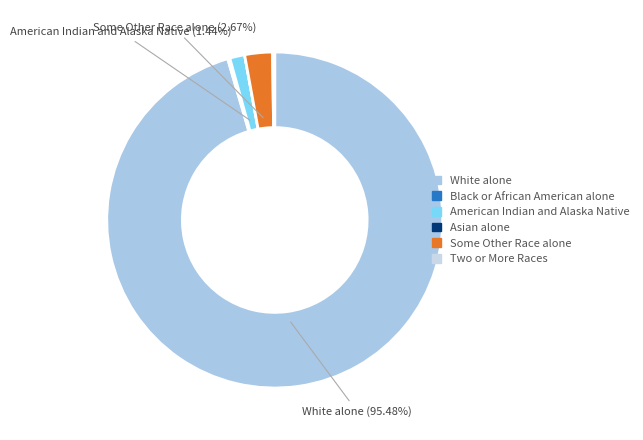

To the nearest percent, what portion does Some Other Race alone represent?

3%